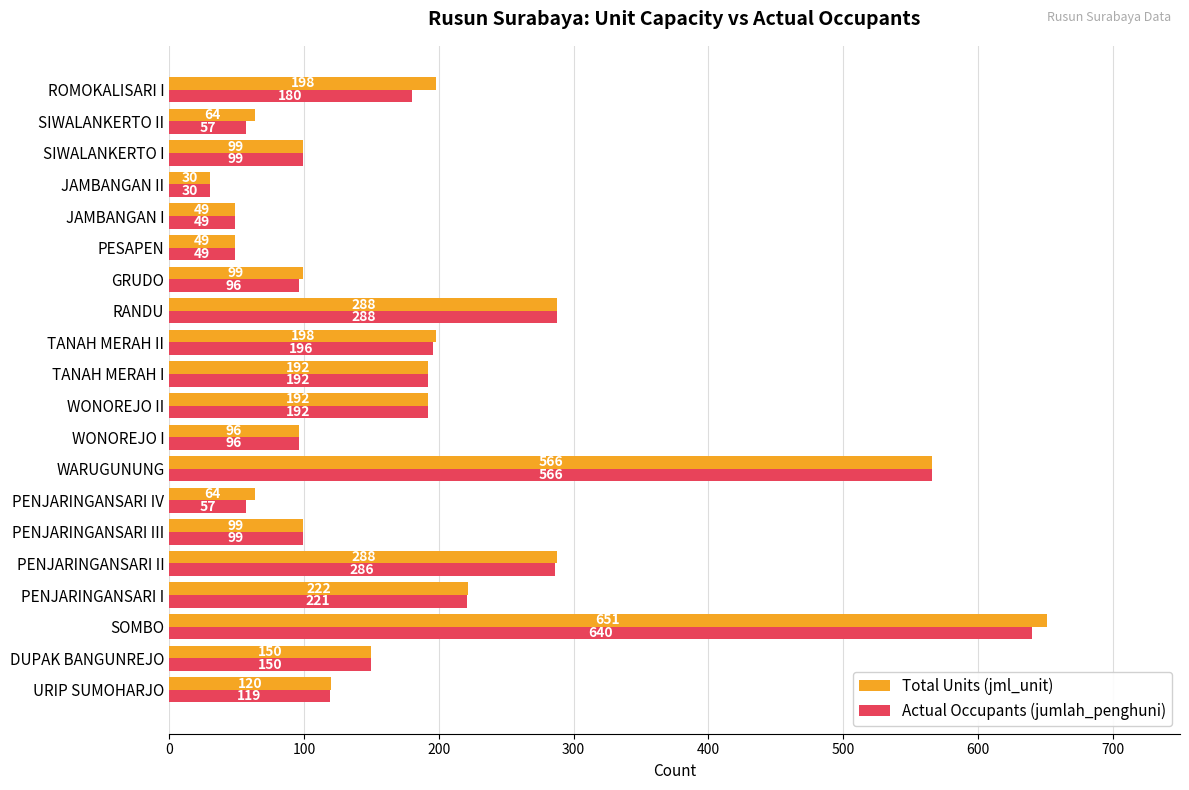

Which category has the highest value in the Actual Occupants (jumlah_penghuni) series?

SOMBO